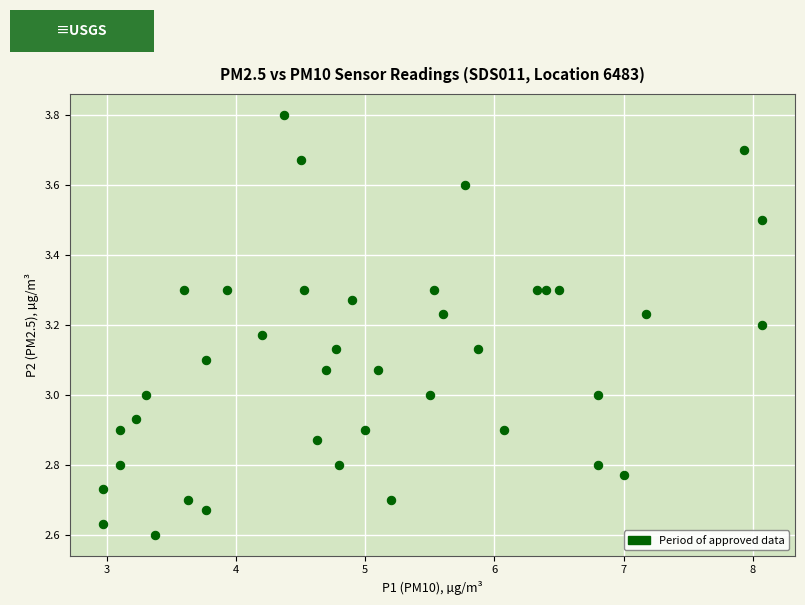

What is the range of Y values (max minus min)?

1.2